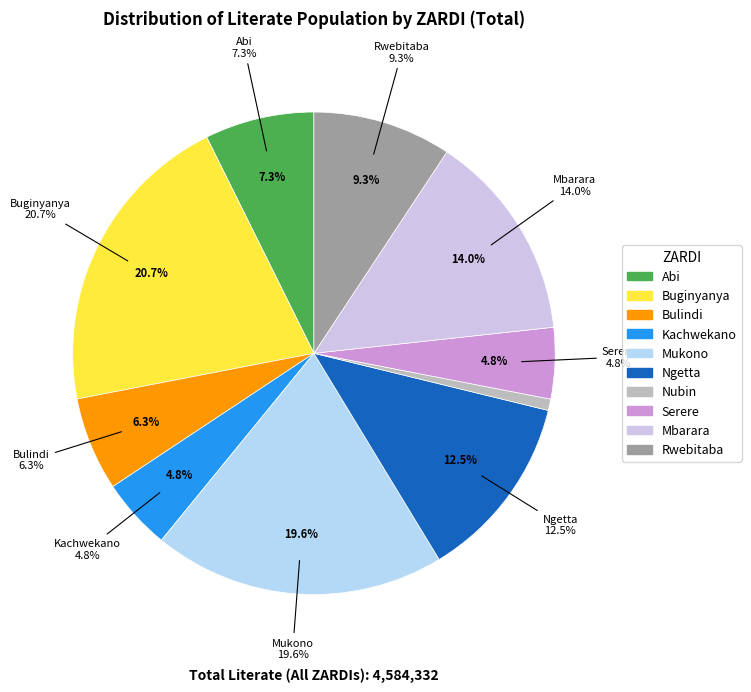

Which category has the biggest portion of the pie?

Buginyanya